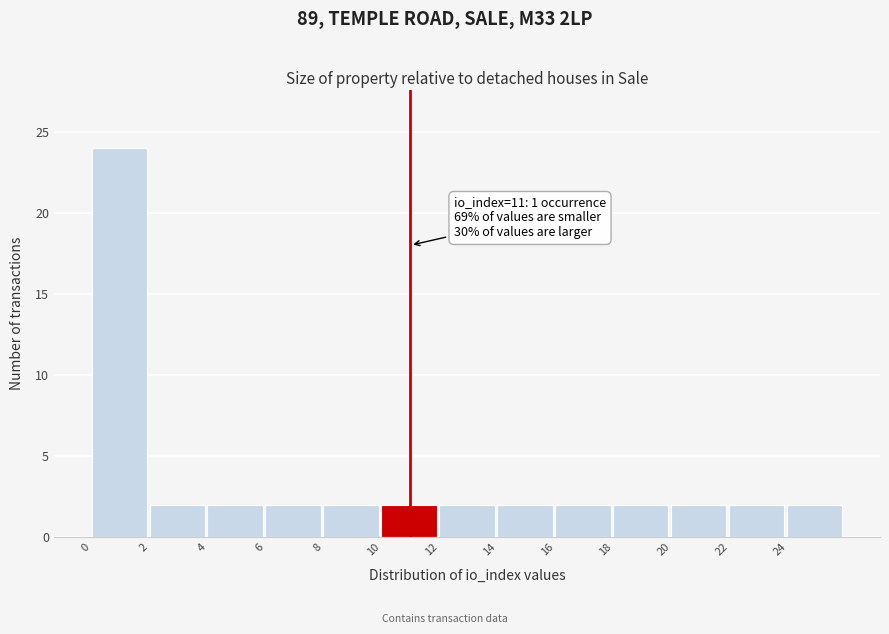

Which range on the x-axis has the tallest bar?

0 to 2